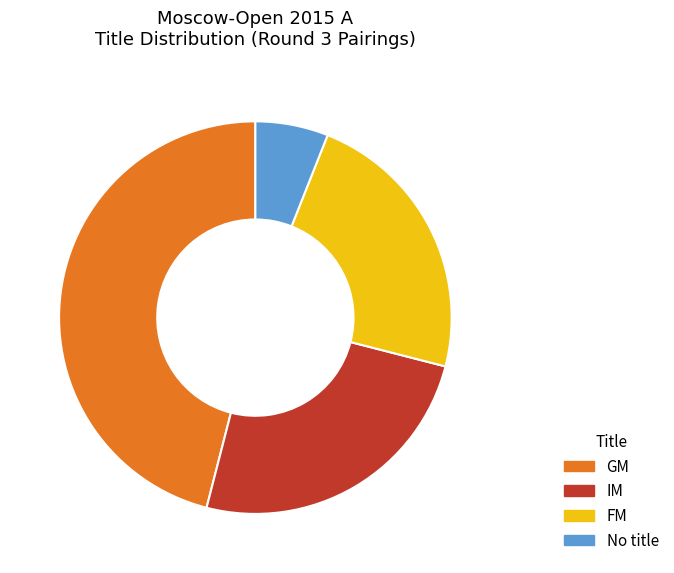

What is the ratio of the value at FM to the value at No title?

3.8